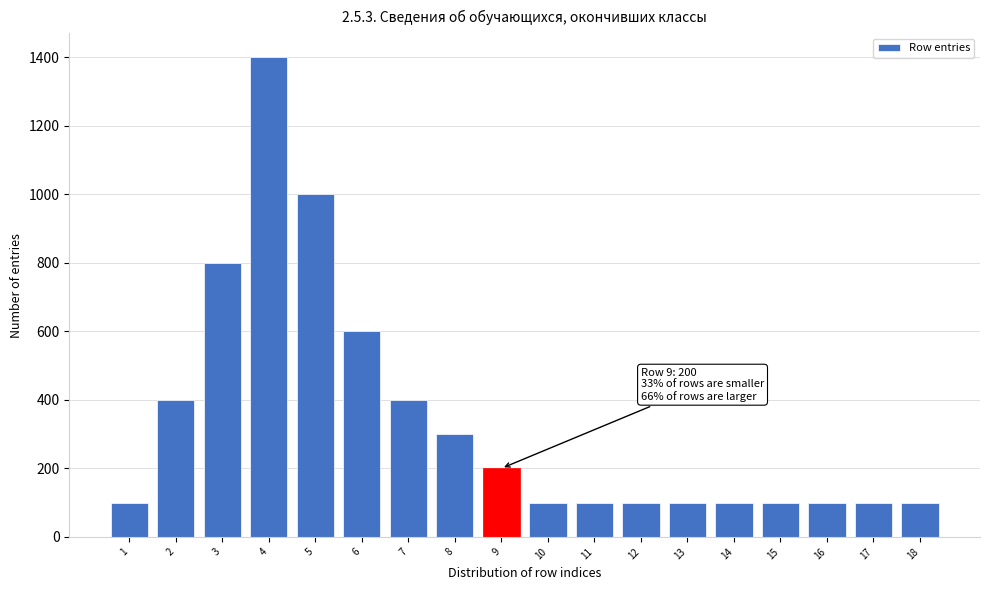

Reading left to right, transcribe all the data shown in this chart.

100	400	800	1400	1000	600	400	300	200	100	100	100	100	100	100	100	100	100